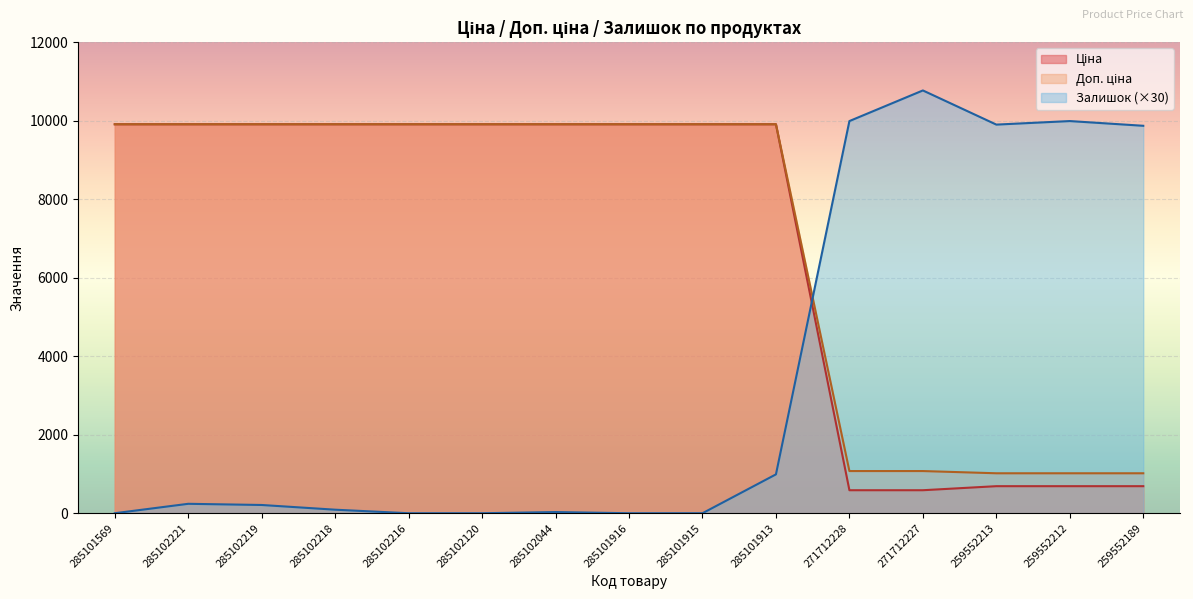

Reading left to right, what are all the values shown in this chart?

Ціна: 285101569=9908.5	285102221=9908.5	285102219=9908.5	285102218=9908.5	285102216=9908.5	285102120=9908.5	285102044=9908.5	285101916=9908.5	285101915=9908.5	285101913=9908.5	271712228=586.0	271712227=586.0	259552213=689.1	259552212=689.1	259552189=689.1
Доп. ціна: 285101569=9908.5	285102221=9908.5	285102219=9908.5	285102218=9908.5	285102216=9908.5	285102120=9908.5	285102044=9908.5	285101916=9908.5	285101915=9908.5	285101913=9908.5	271712228=1074.5	271712227=1074.5	259552213=1017.8	259552212=1017.8	259552189=1017.8
Залишок: 285101569=0.0	285102221=240.0	285102219=210.0	285102218=90.0	285102216=0.0	285102120=0.0	285102044=30.0	285101916=0.0	285101915=0.0	285101913=990.0	271712228=9990.0	271712227=10770.0	259552213=9900.0	259552212=9990.0	259552189=9870.0